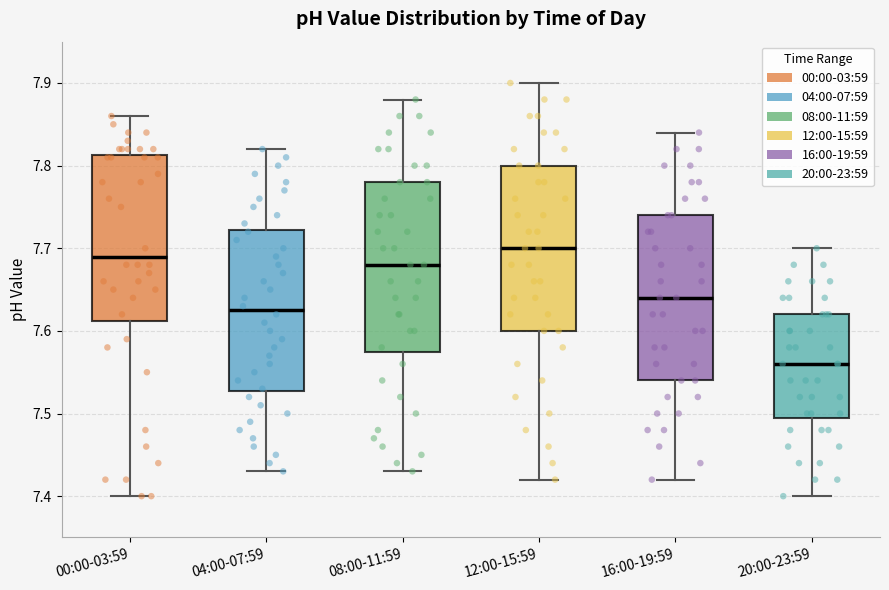

Reading left to right, read every box against the y-axis: the position of its median line, the range the box covers, and the ends of its whiskers. The values are not printed on the chart, so give them approximately, as read against the axis.

00:00-03:59: median 7.69, box 7.61 to 7.81, whiskers 7.40 to 7.86
04:00-07:59: median 7.63, box 7.53 to 7.72, whiskers 7.43 to 7.82
08:00-11:59: median 7.68, box 7.58 to 7.78, whiskers 7.43 to 7.88
12:00-15:59: median 7.70, box 7.60 to 7.80, whiskers 7.42 to 7.90
16:00-19:59: median 7.64, box 7.54 to 7.74, whiskers 7.42 to 7.84
20:00-23:59: median 7.56, box 7.50 to 7.62, whiskers 7.40 to 7.70